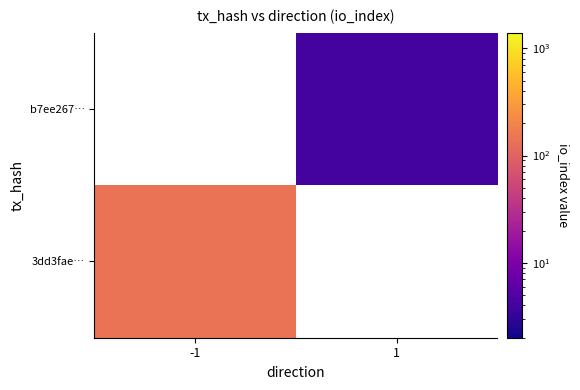

At which category does the chart reach its peak across all series?

-1